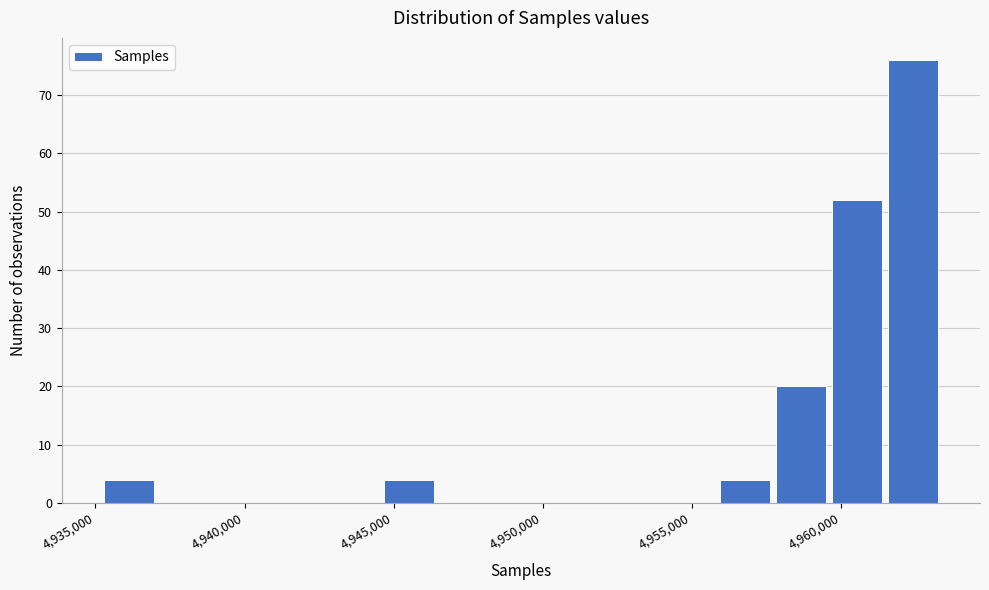

Read against the x-axis, roughly where is the centre of the tallest bar?

4962500